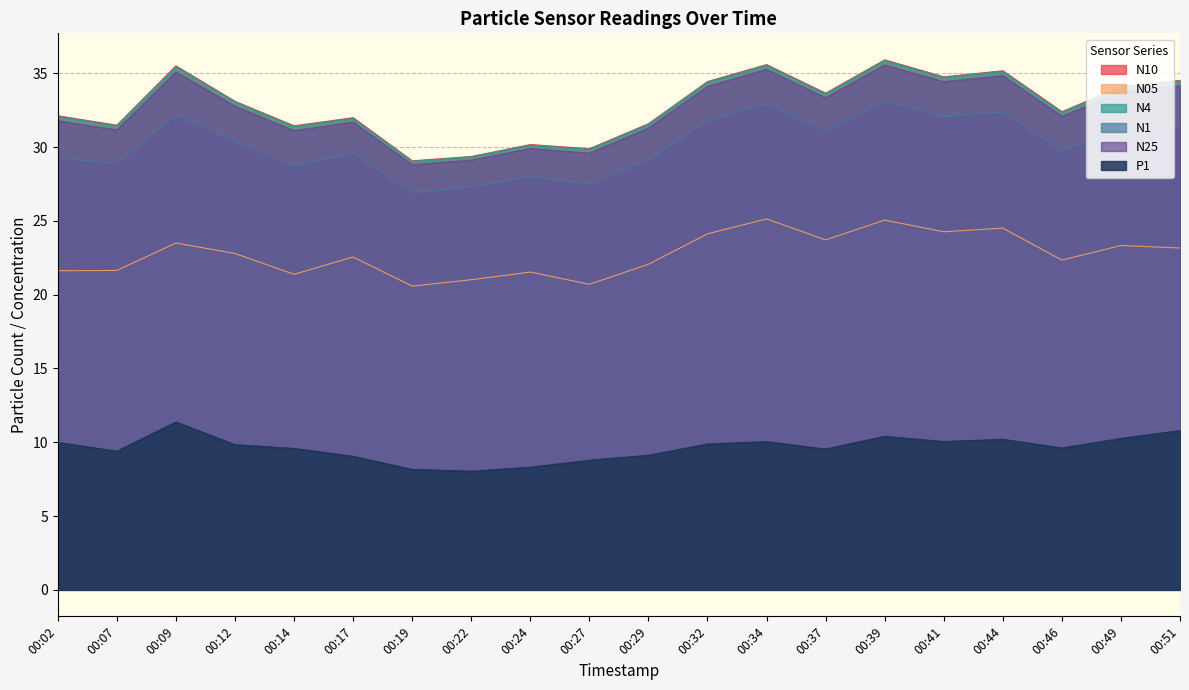

Which label corresponds to the smallest value in the chart?

00:22